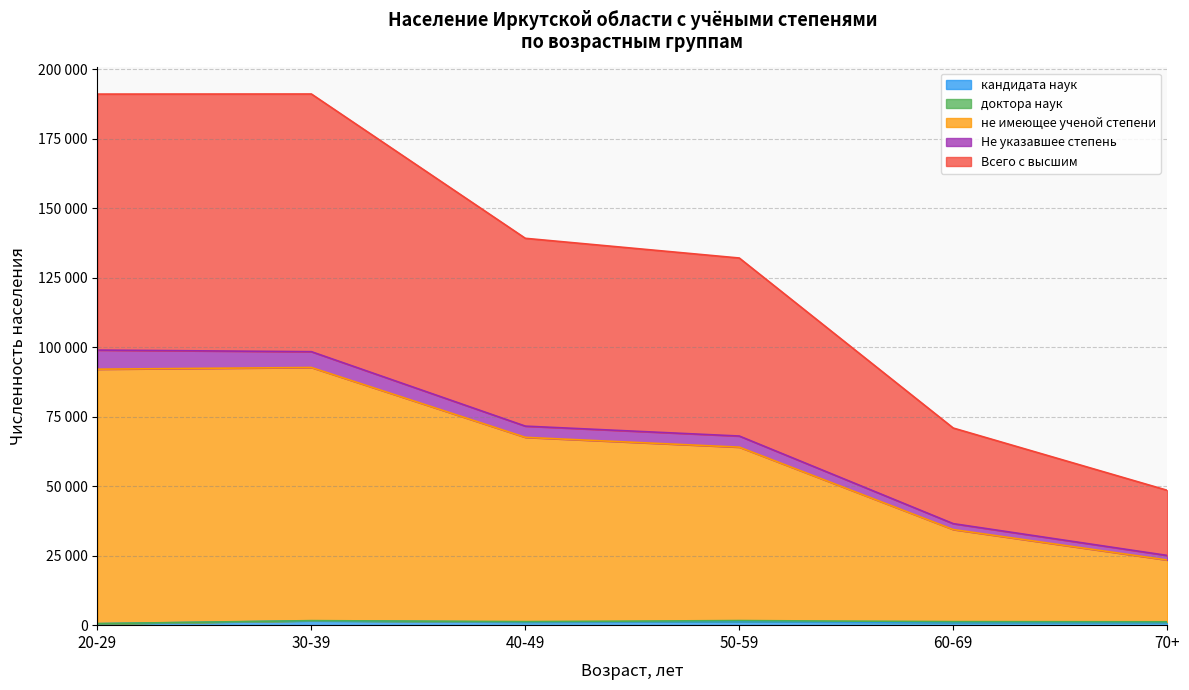

Which series has the widest spread of values?

не имеющее ученой степени